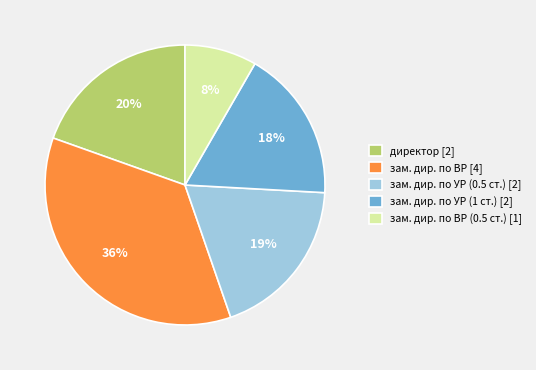

To the nearest percent, what is the difference between the зам. дир. по УР (1 ст.) [2] and зам. дир. по УР (0.5 ст.) [2] slice percentages?

1%